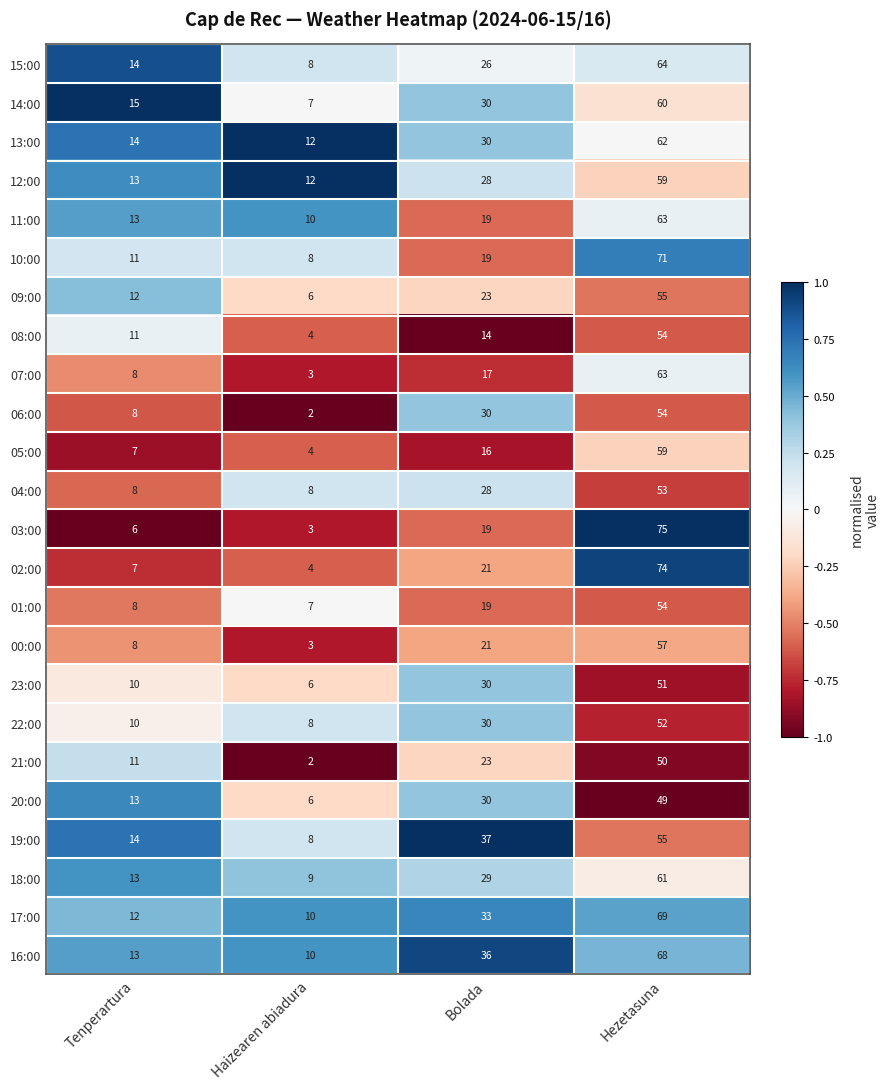

At how many categories does at least one series exceed 14?

3